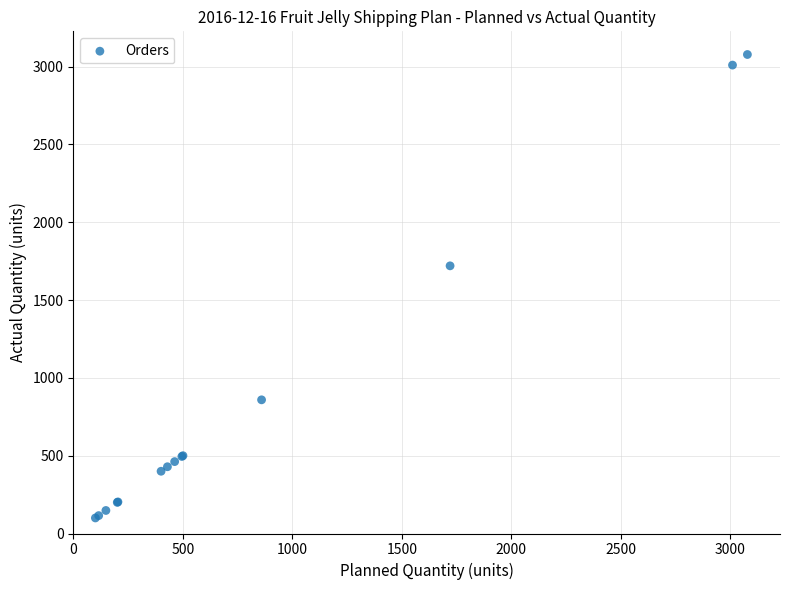

What Y value in the scatter plot is closest to 1589?

1720